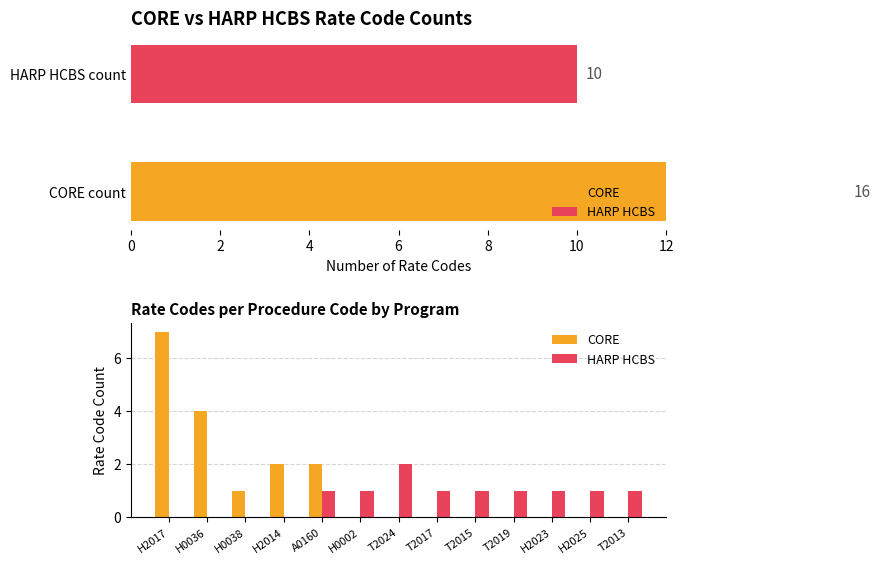

Is the value of CORE at T2017 greater than the value of HARP HCBS at H2023?

No